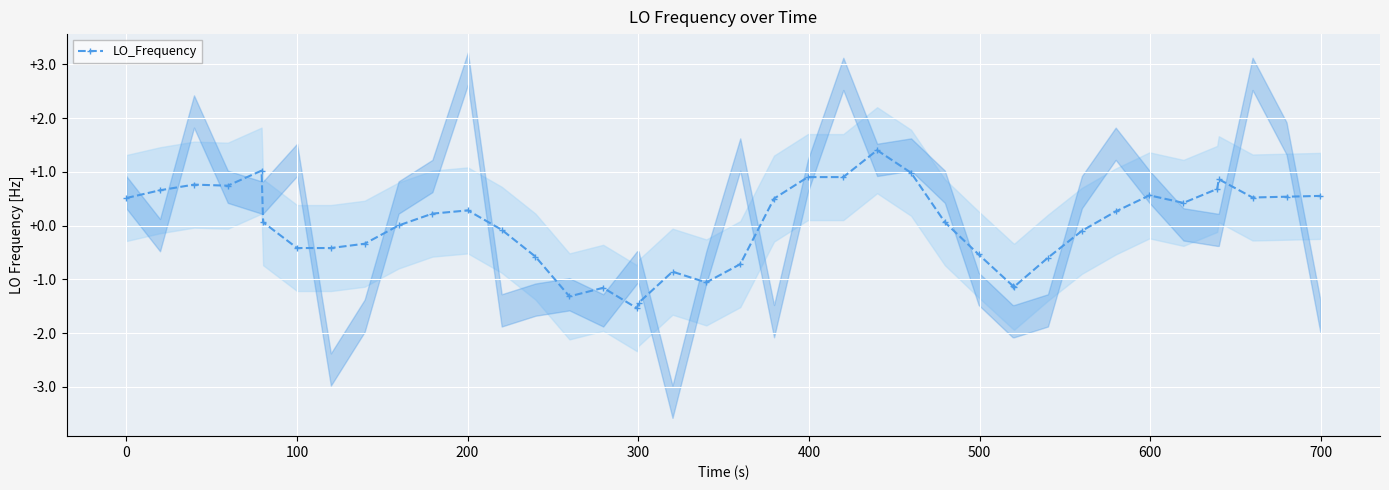

True or false: LO_Frequency has more than 1 interior local peaks.

True